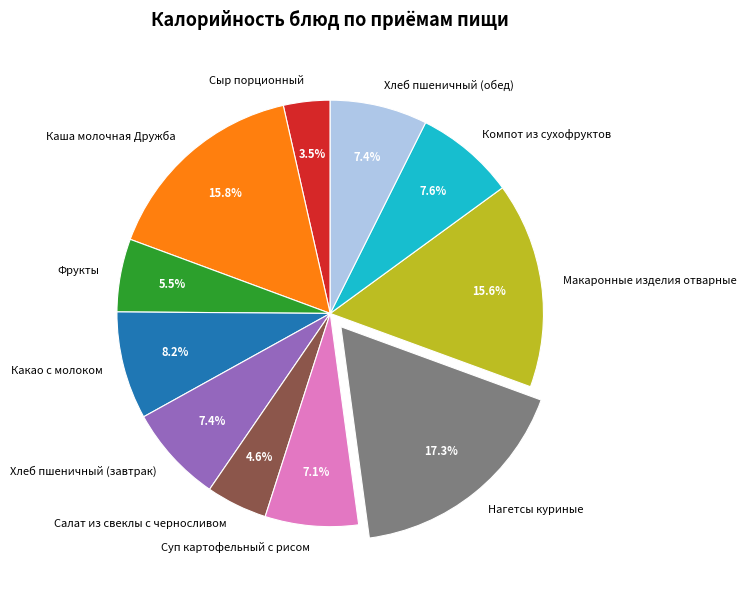

How many segments does this pie chart have?

11